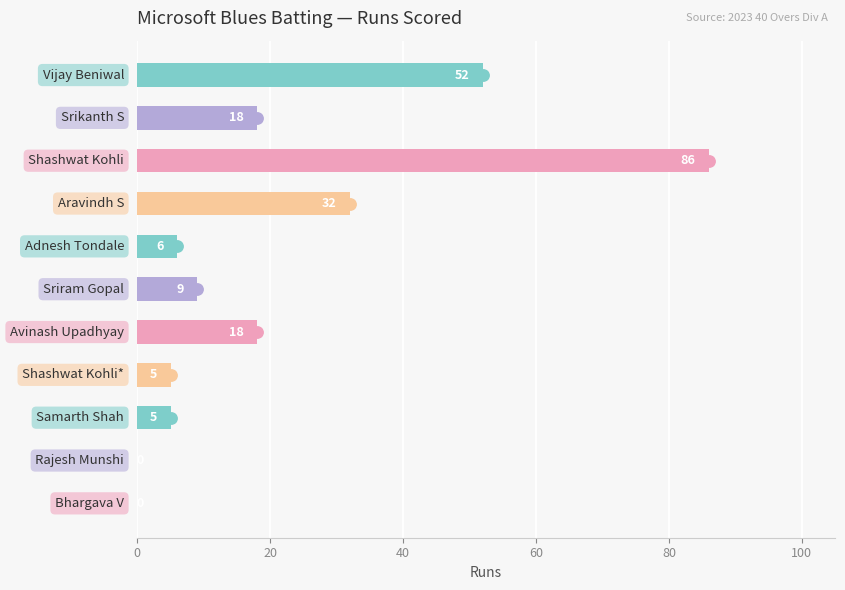

What is the maximum value shown in the chart?

86